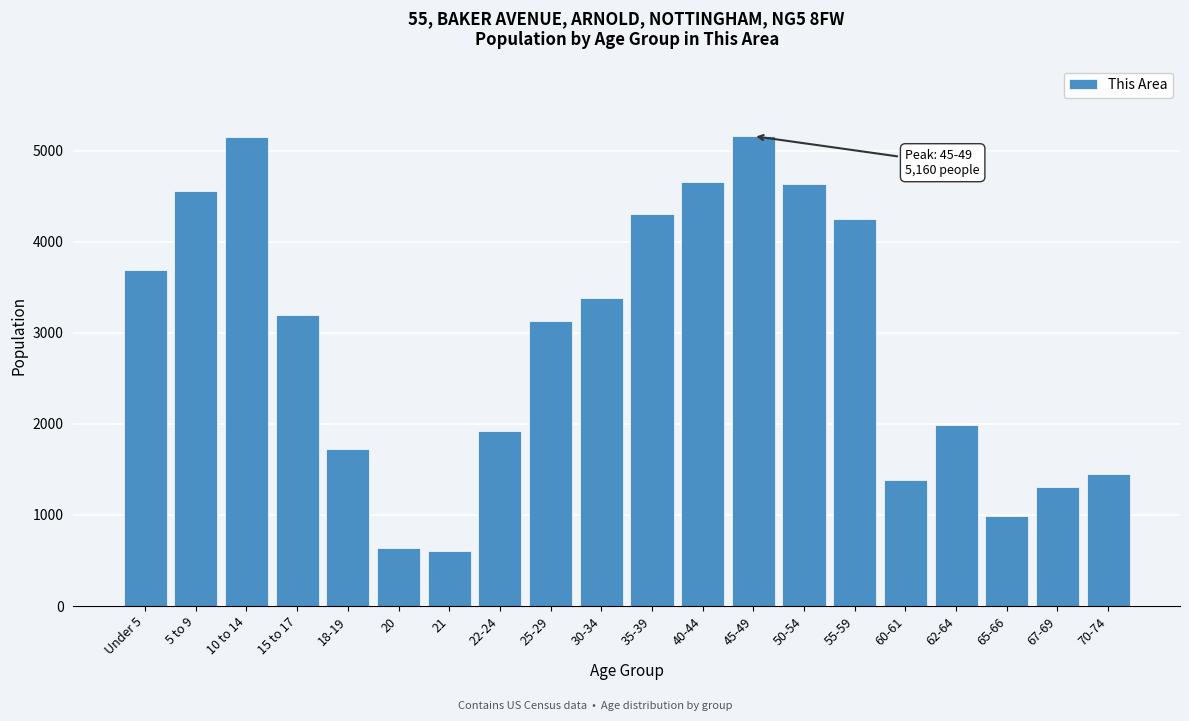

The value at 50-54 is 1764. True or false?

False